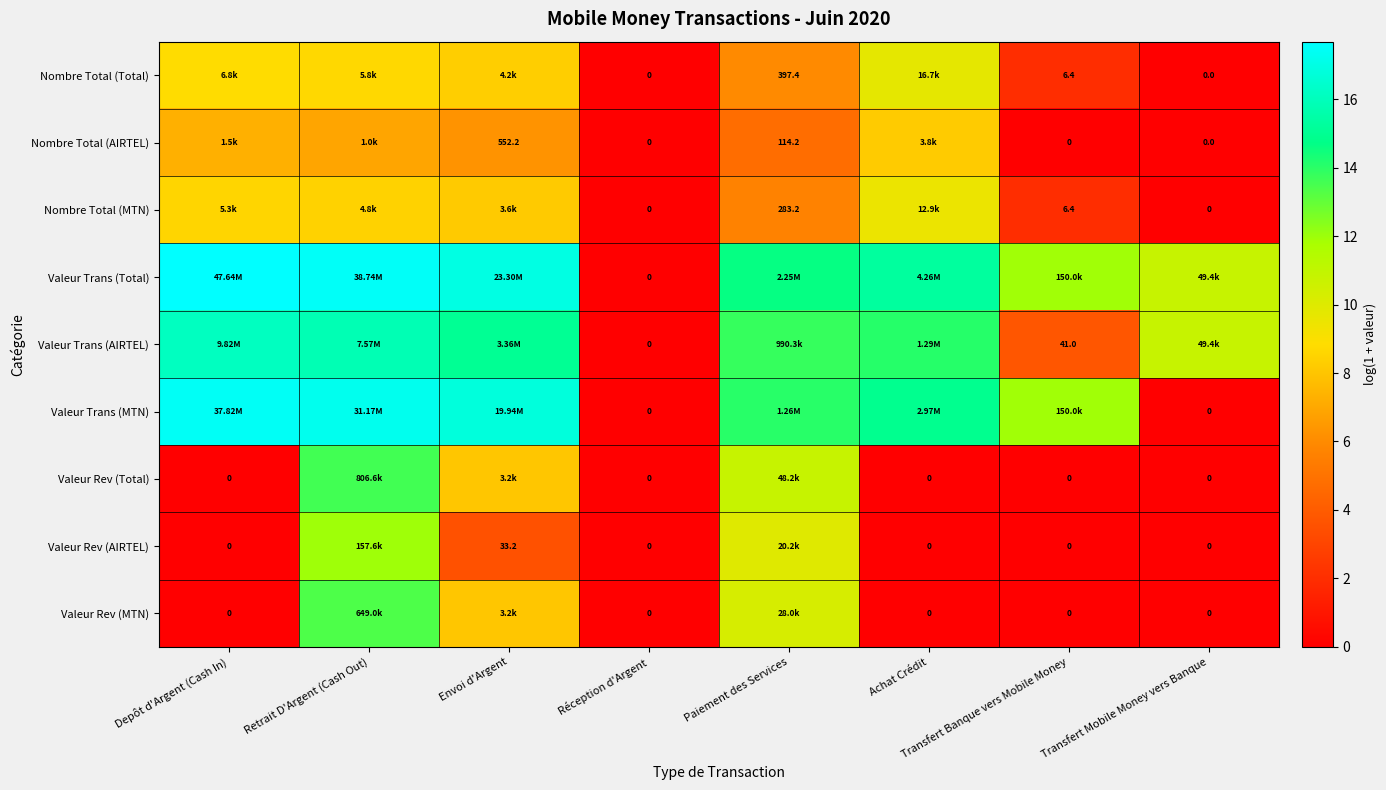

The value of Valeur Rev (Total) at Transfert Banque vers Mobile Money is 0.0. True or false?

True